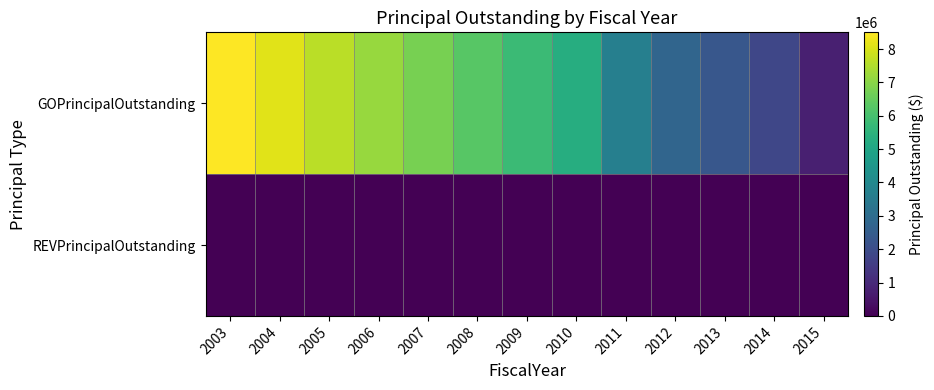

Which series has the largest total across all categories?

GOPrincipalOutstanding